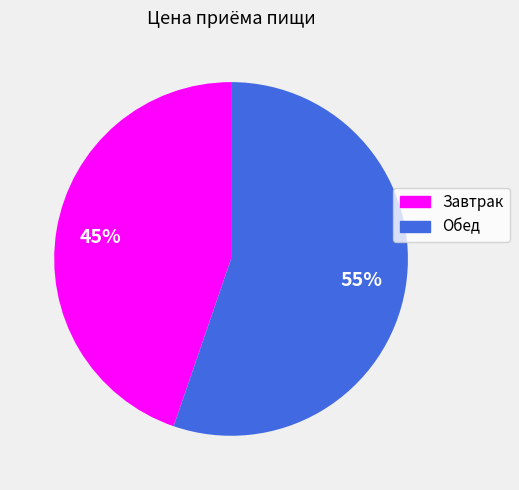

How many segments does this pie chart have?

2